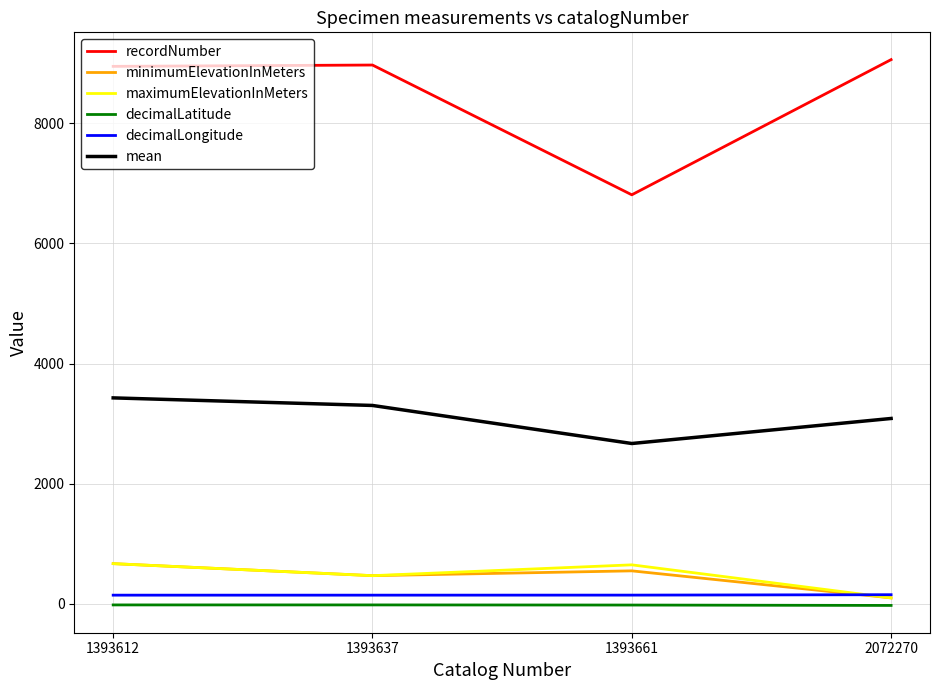

The maximumElevationInMeters series shows 230.6 at 1393612. True or false?

False